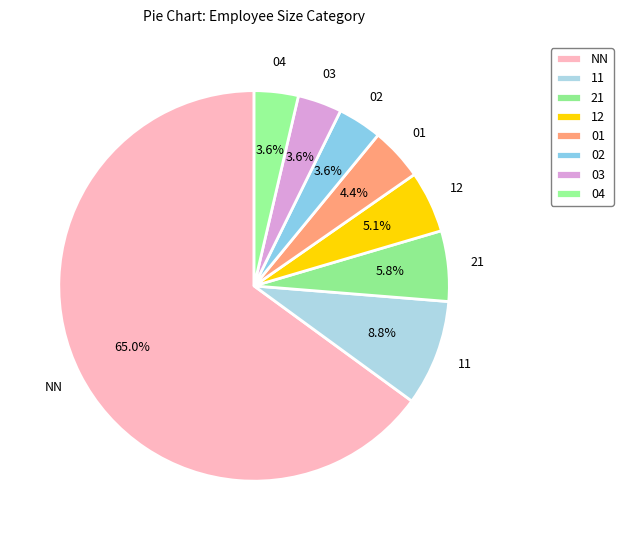

Do 01 and 03 together represent more than half of the pie?

No